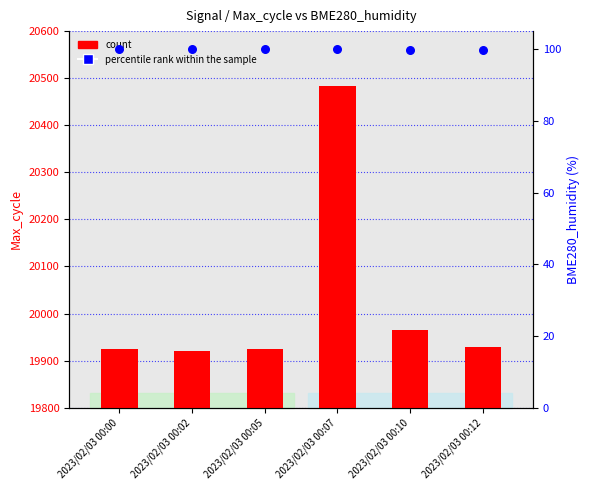

Which series has the largest total across all categories?

count